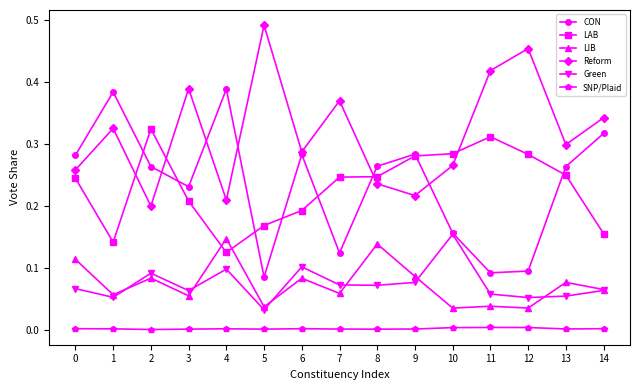

After their last crossing, which series has the higher values: CON or Reform?

Reform